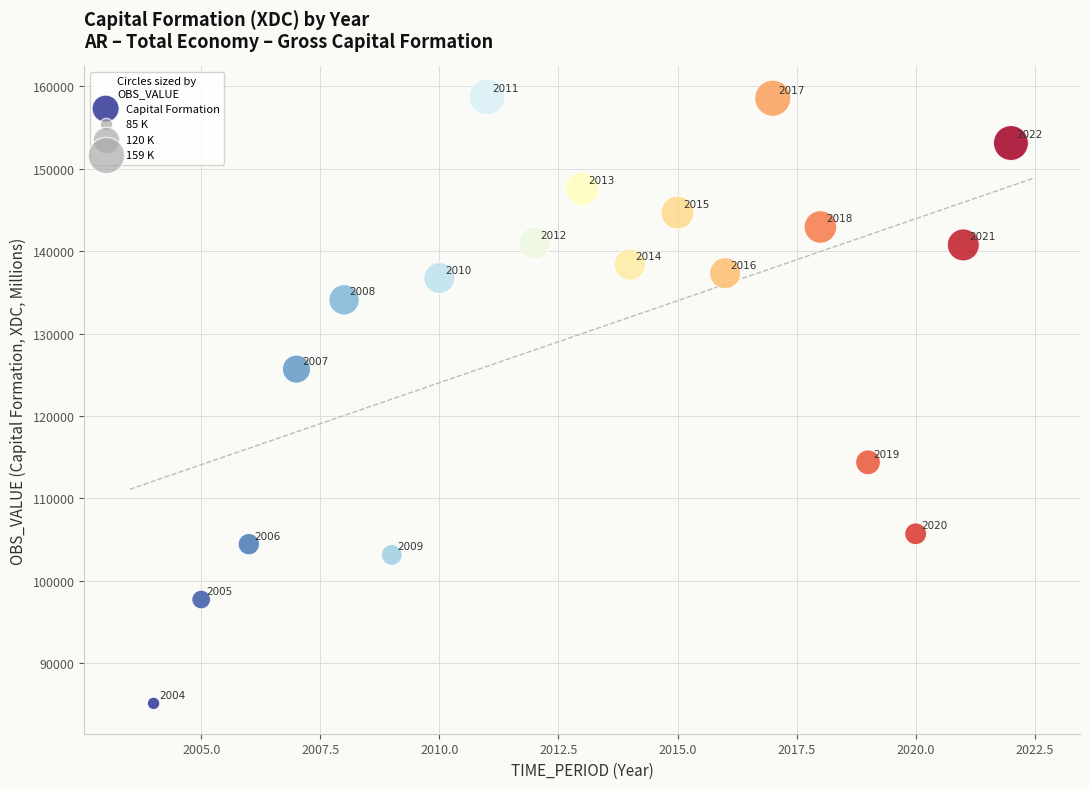

What is the range of Y values (max minus min)?

73579